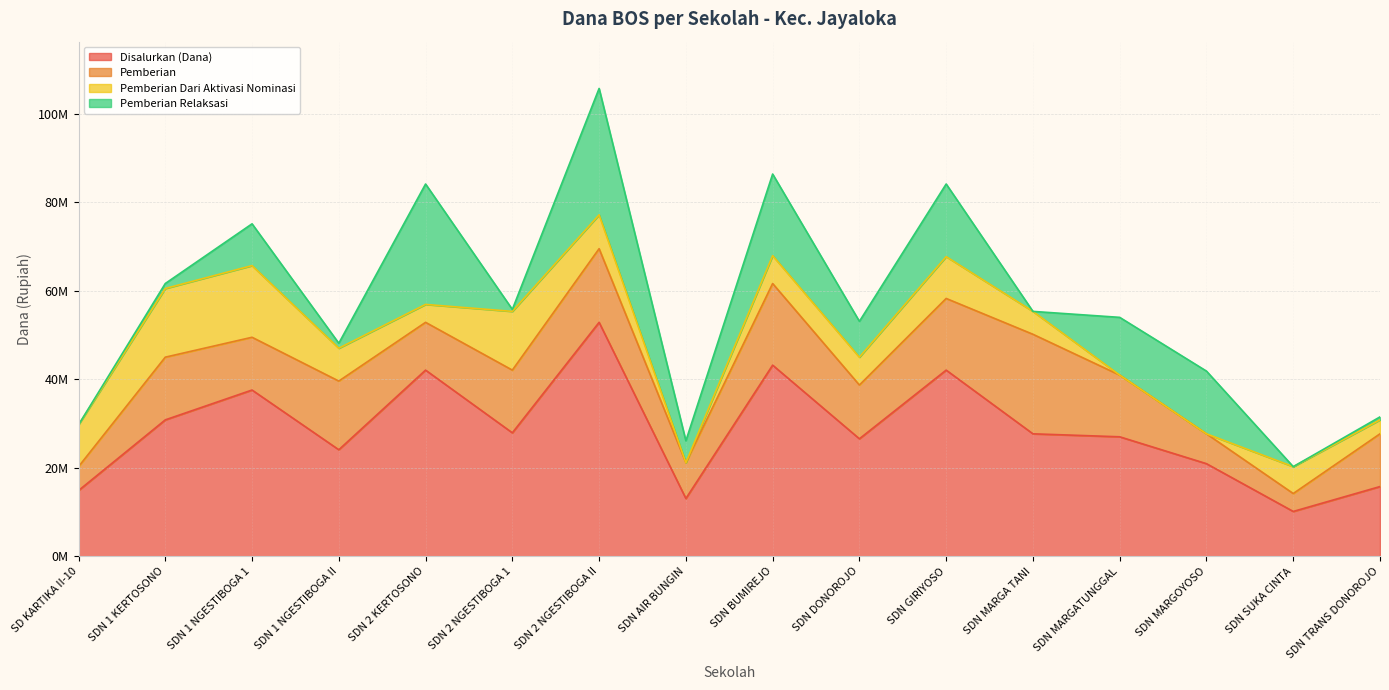

Which series has the largest total across all categories?

Disalurkan (Dana)